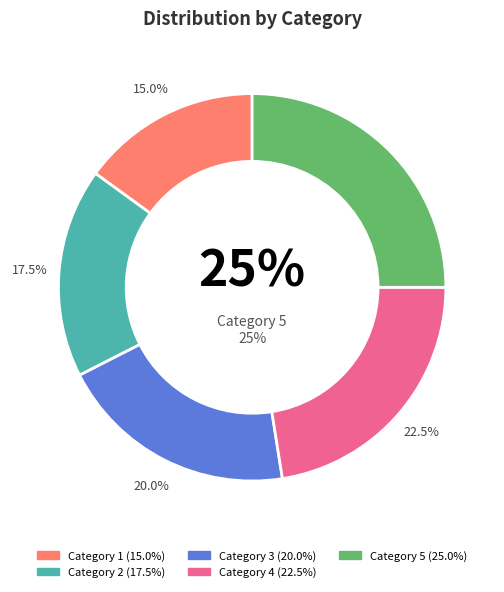

How many slices are in this pie chart?

5